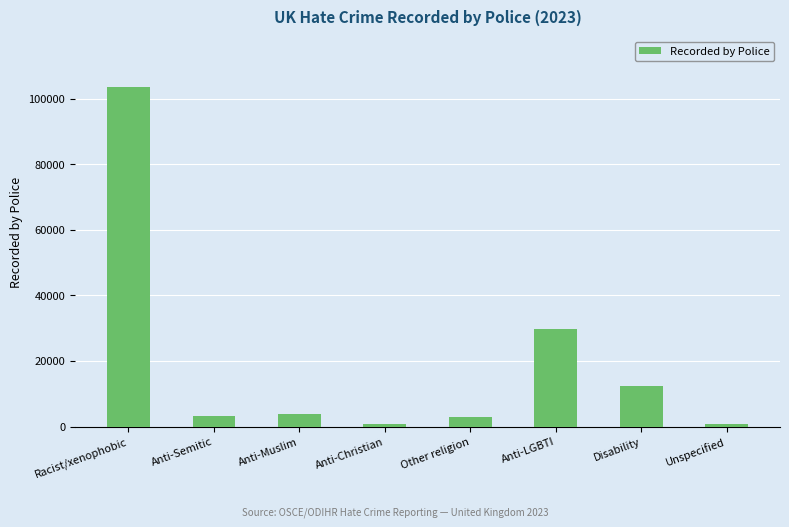

What is the smallest value displayed?

702